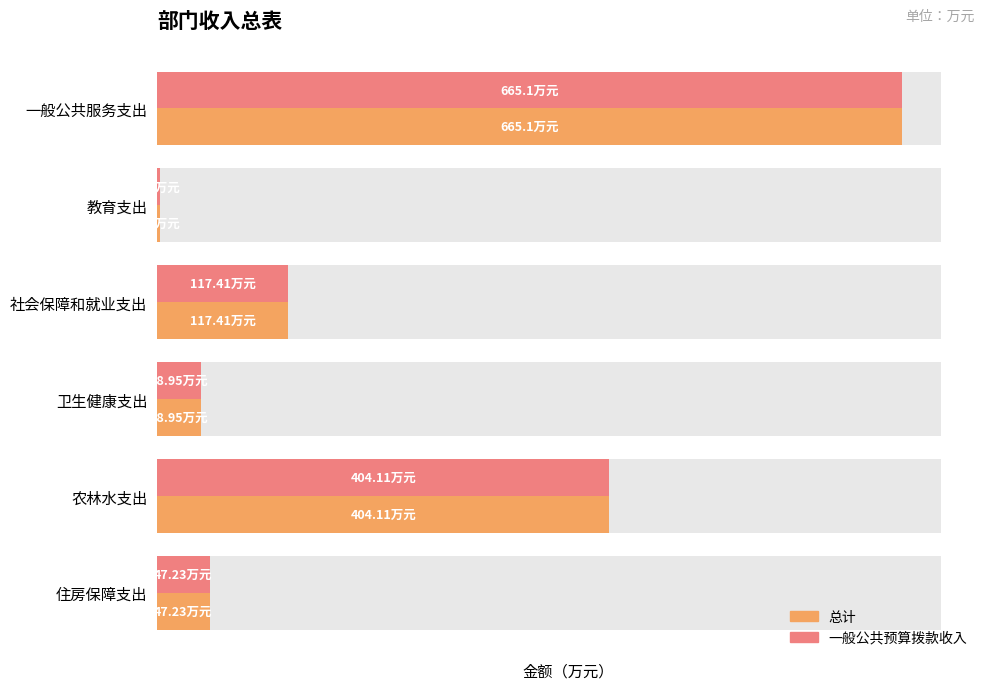

Reading left to right, list all the values displayed in this chart.

总计: 665.1	2.9	117.4	39.0	404.1	47.2
一般公共预算拨款收入: 665.1	2.9	117.4	39.0	404.1	47.2